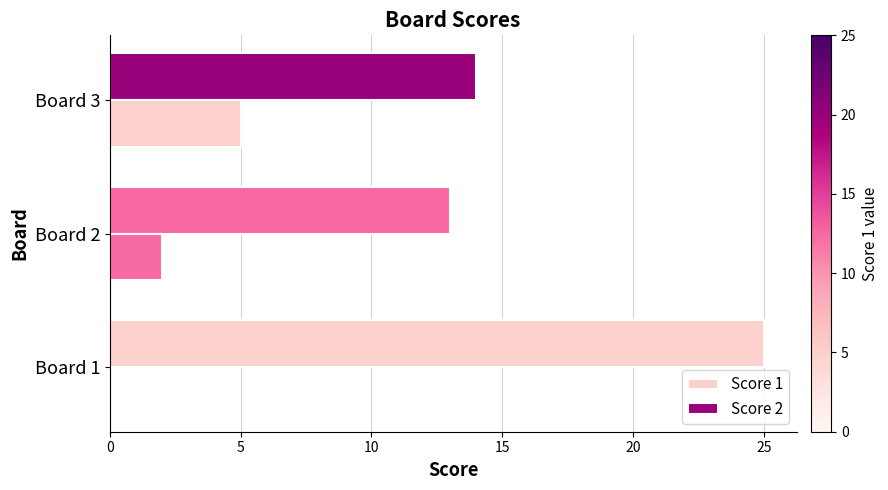

How many categories are shown in the chart?

3